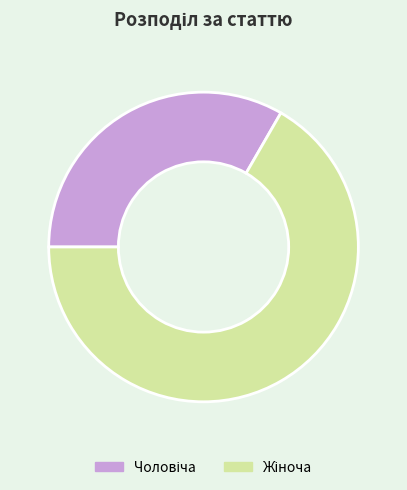

Is there any slice that represents more than half of the pie?

Yes